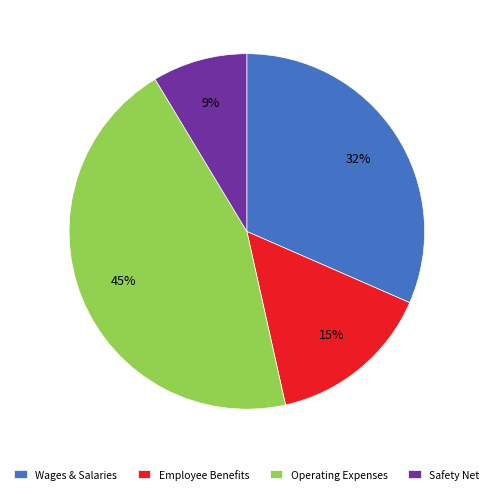

The Employee Benefits slice represents 29% of the pie. True or false?

False